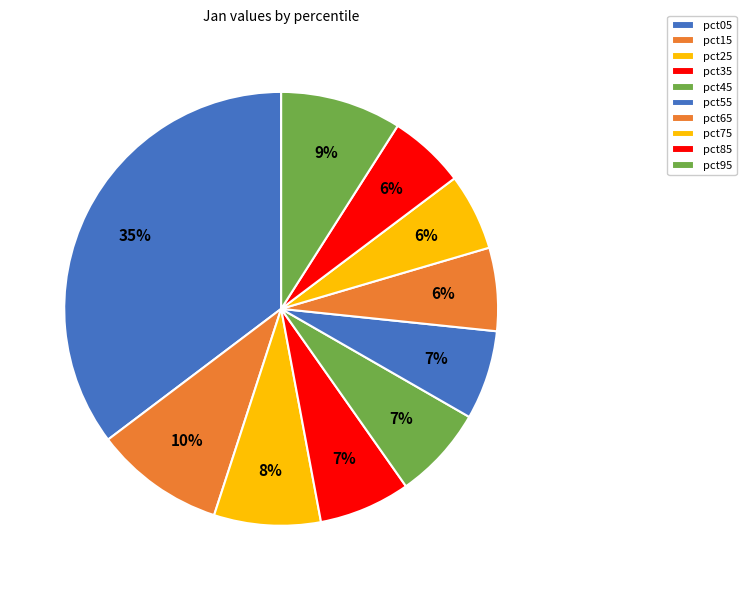

To the nearest percent, what is the average slice percentage?

10%